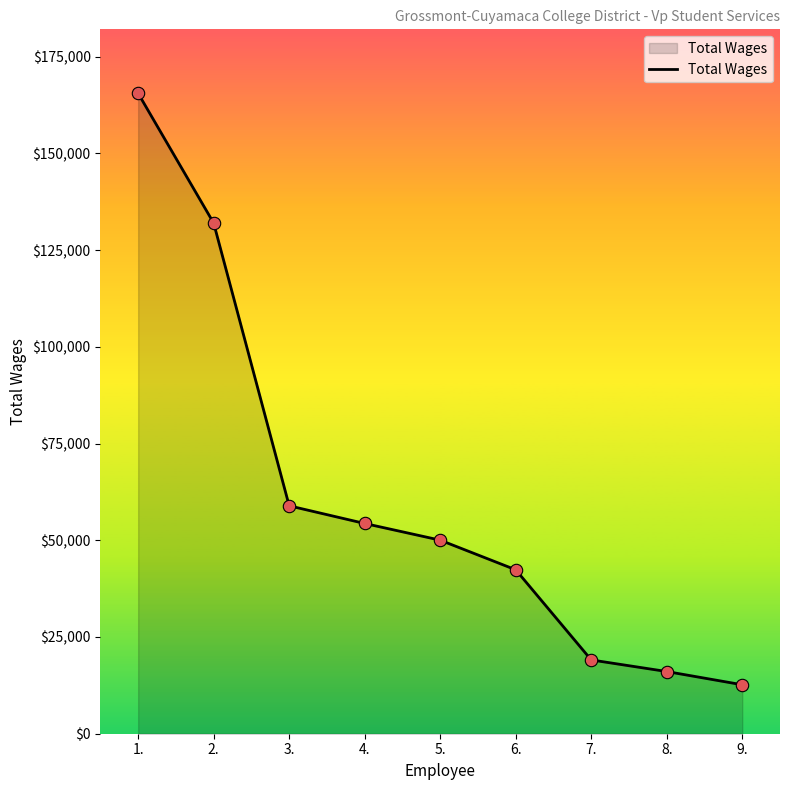

What is the ratio of the value at 5. to the value at 6.?

1.2